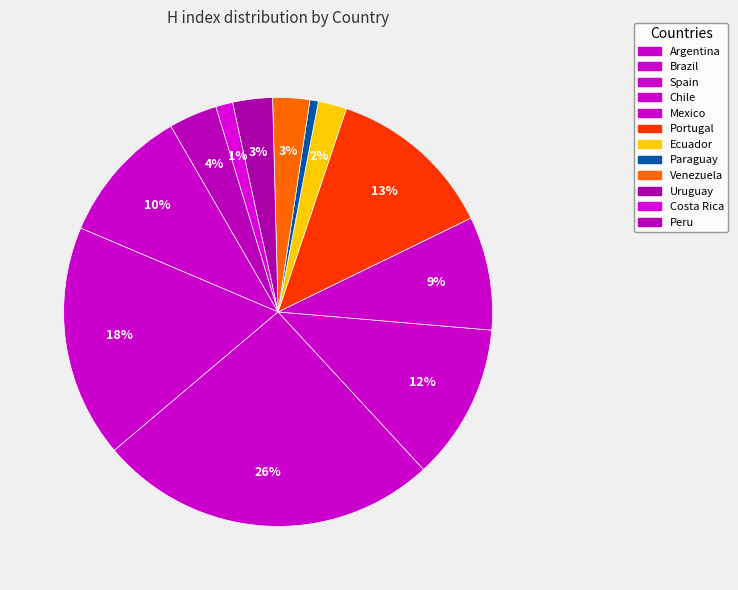

The Paraguay slice represents 1% of the pie. True or false?

True